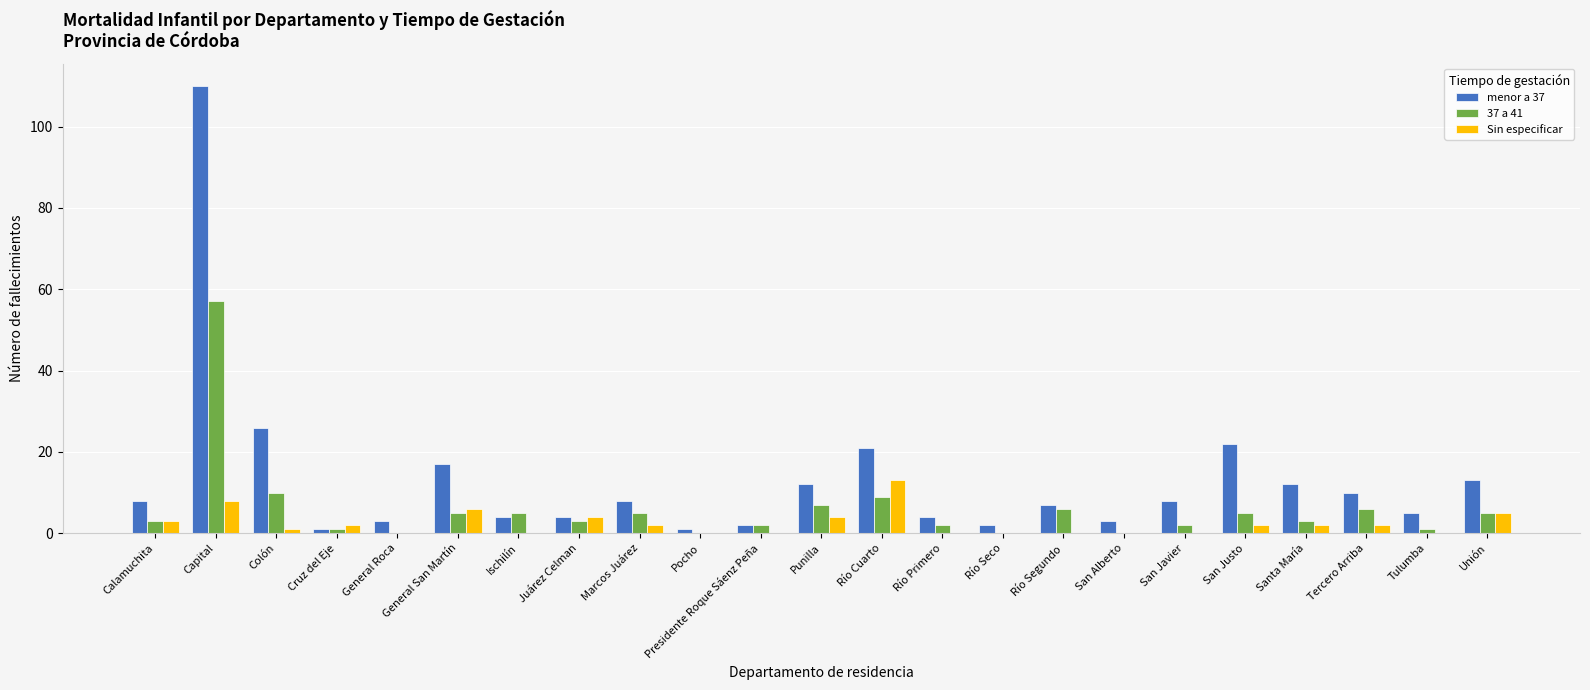

How many groups of bars are there?

23